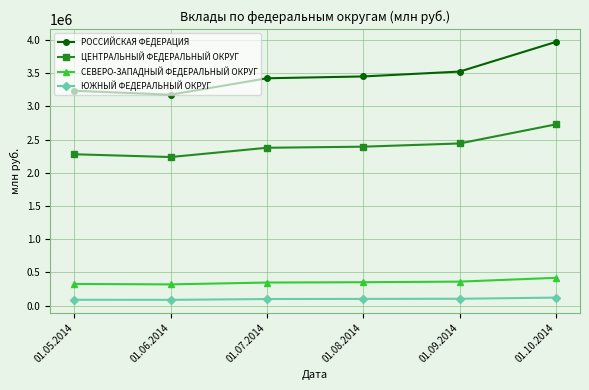

What is the total value across all series at 01.05.2014?

5929880